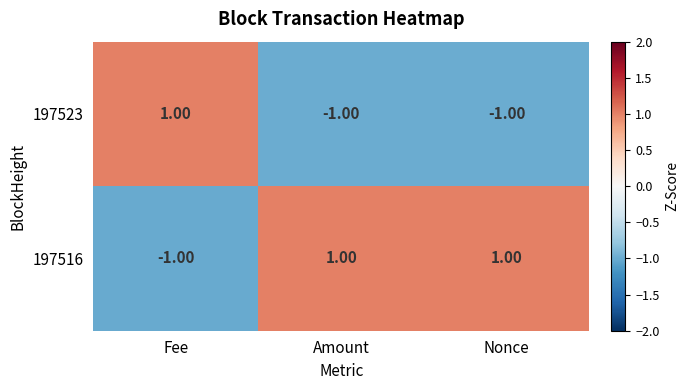

How many negative values does the 197516 series have?

1